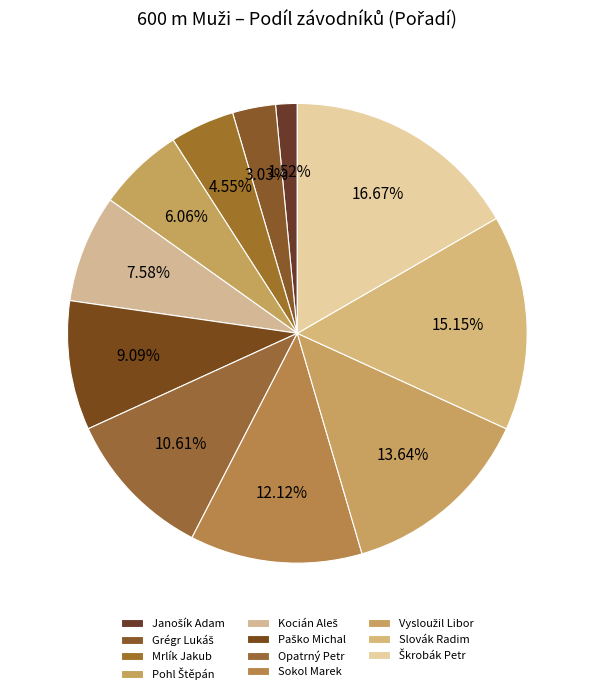

What percentage is the Janošík Adam slice, to the nearest percent?

2%